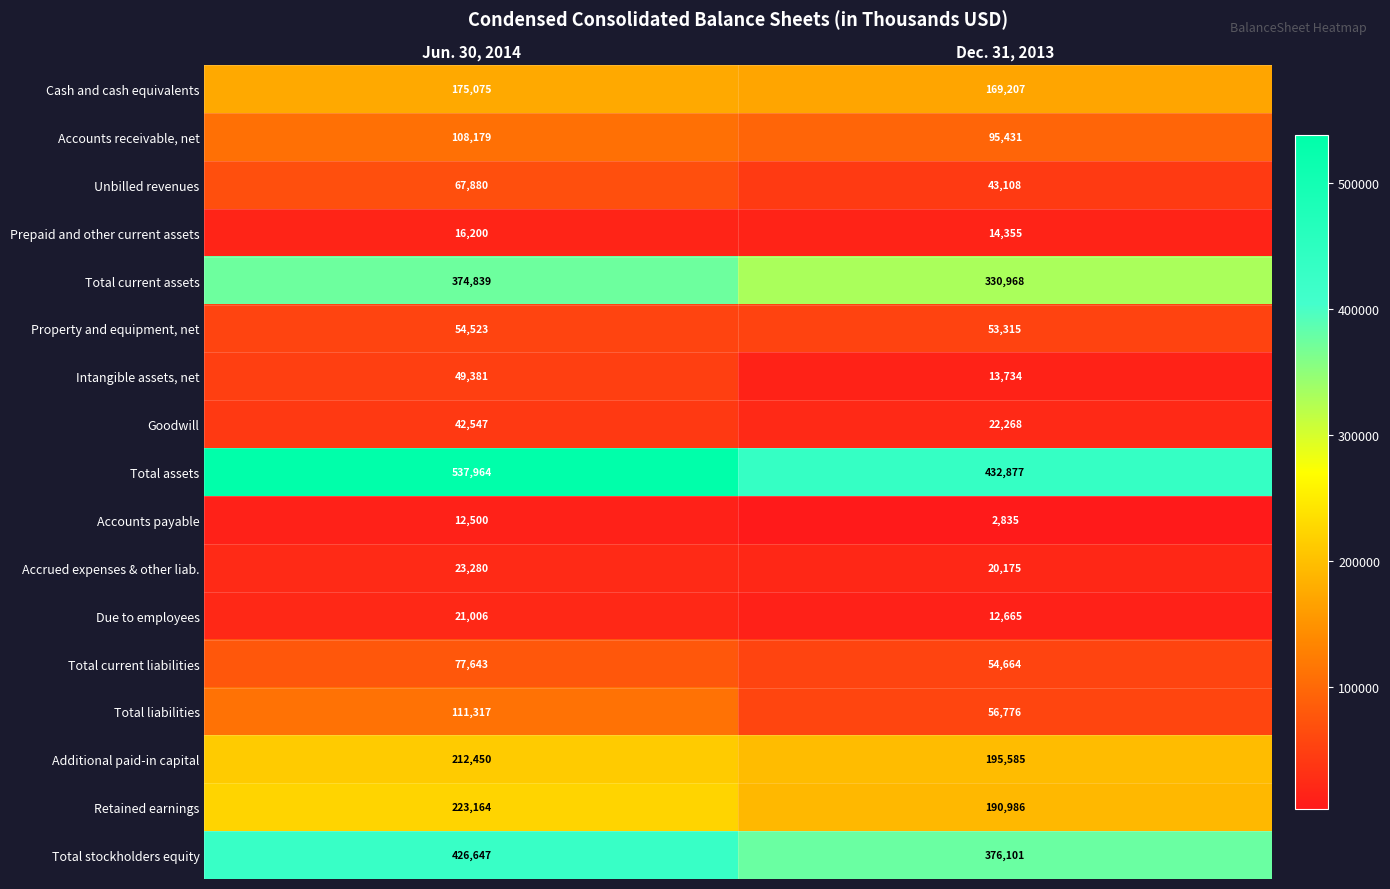

Count the number of categories in the chart.

2